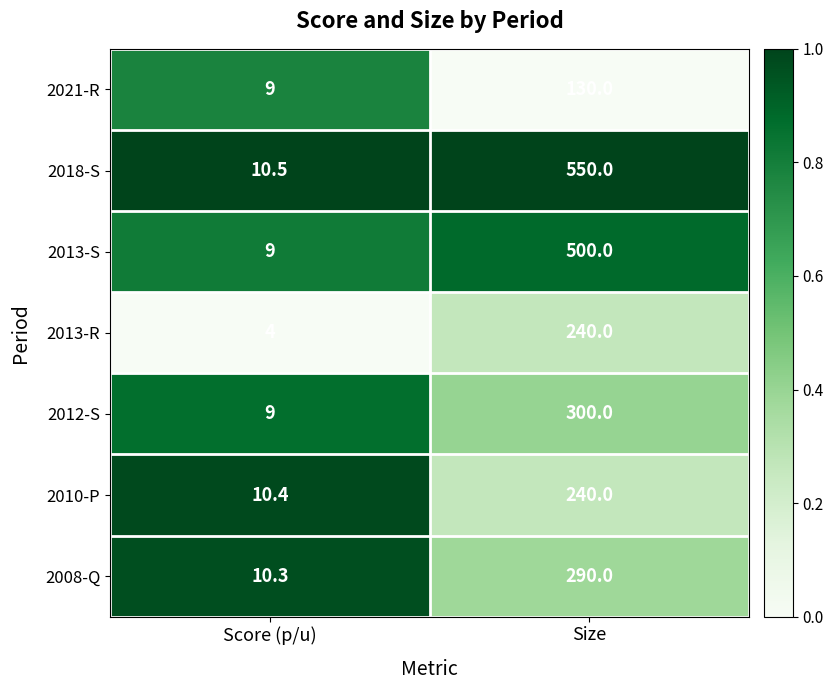

What is the average value of the 2012-S series?

154.5